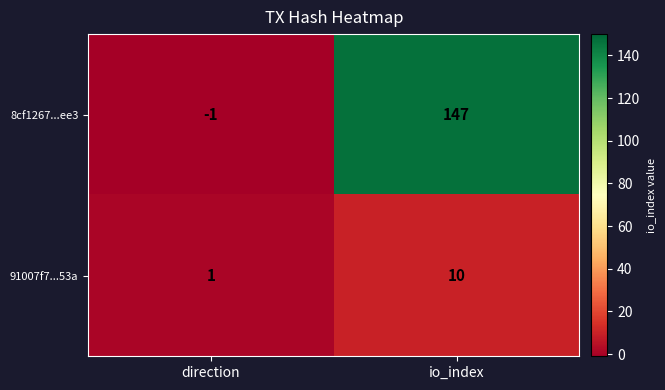

Where is 8cf1267...ee3 nearest to the value 73?

direction